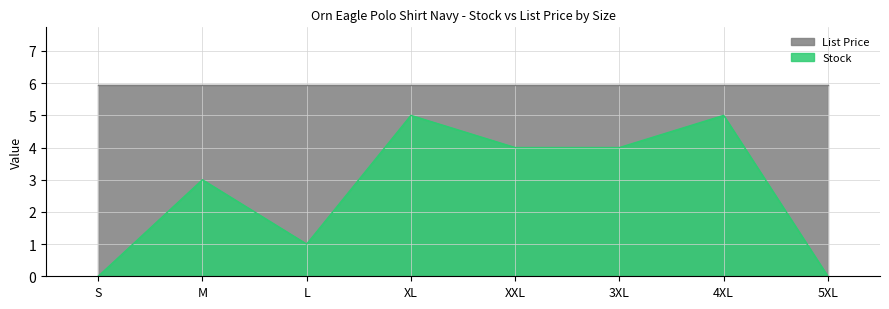

Is it true that the value at L is 2?

False